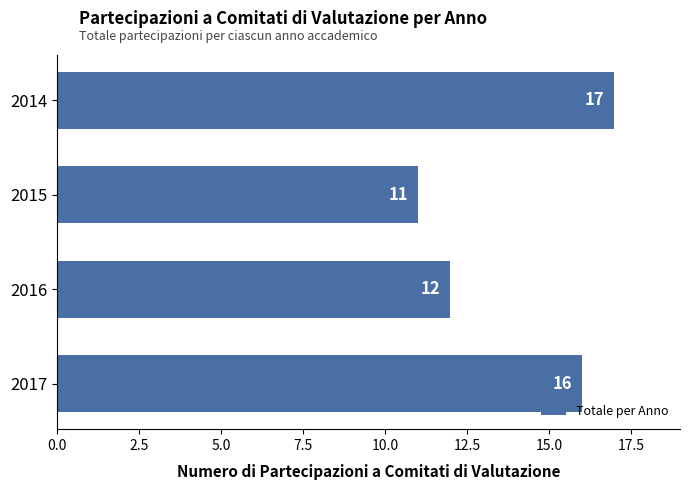

Are the bars grouped side by side (vs. stacked)?

No